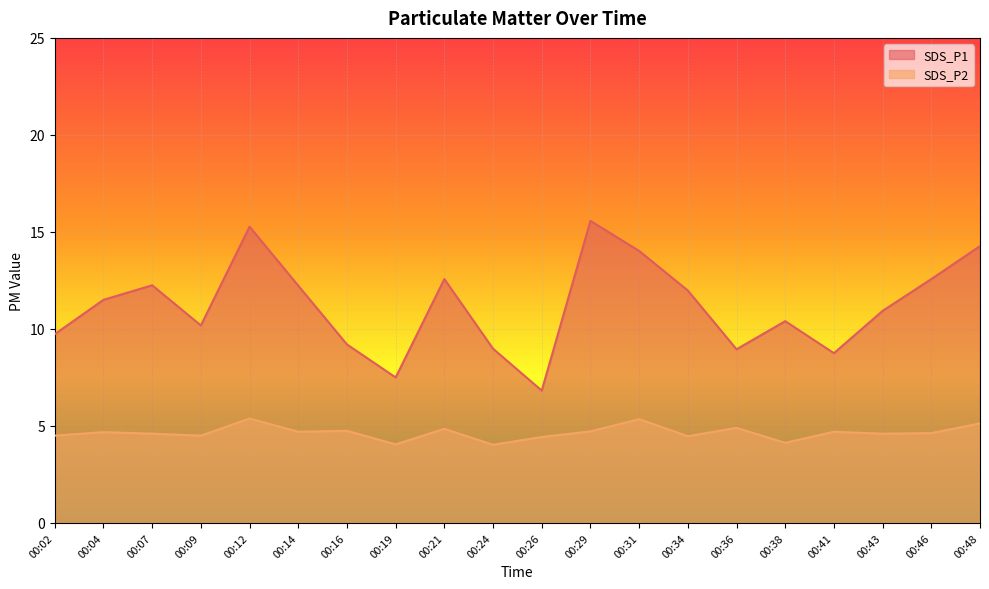

Is the value of SDS_P1 at 00:34 greater than the value of SDS_P2 at 00:26?

Yes